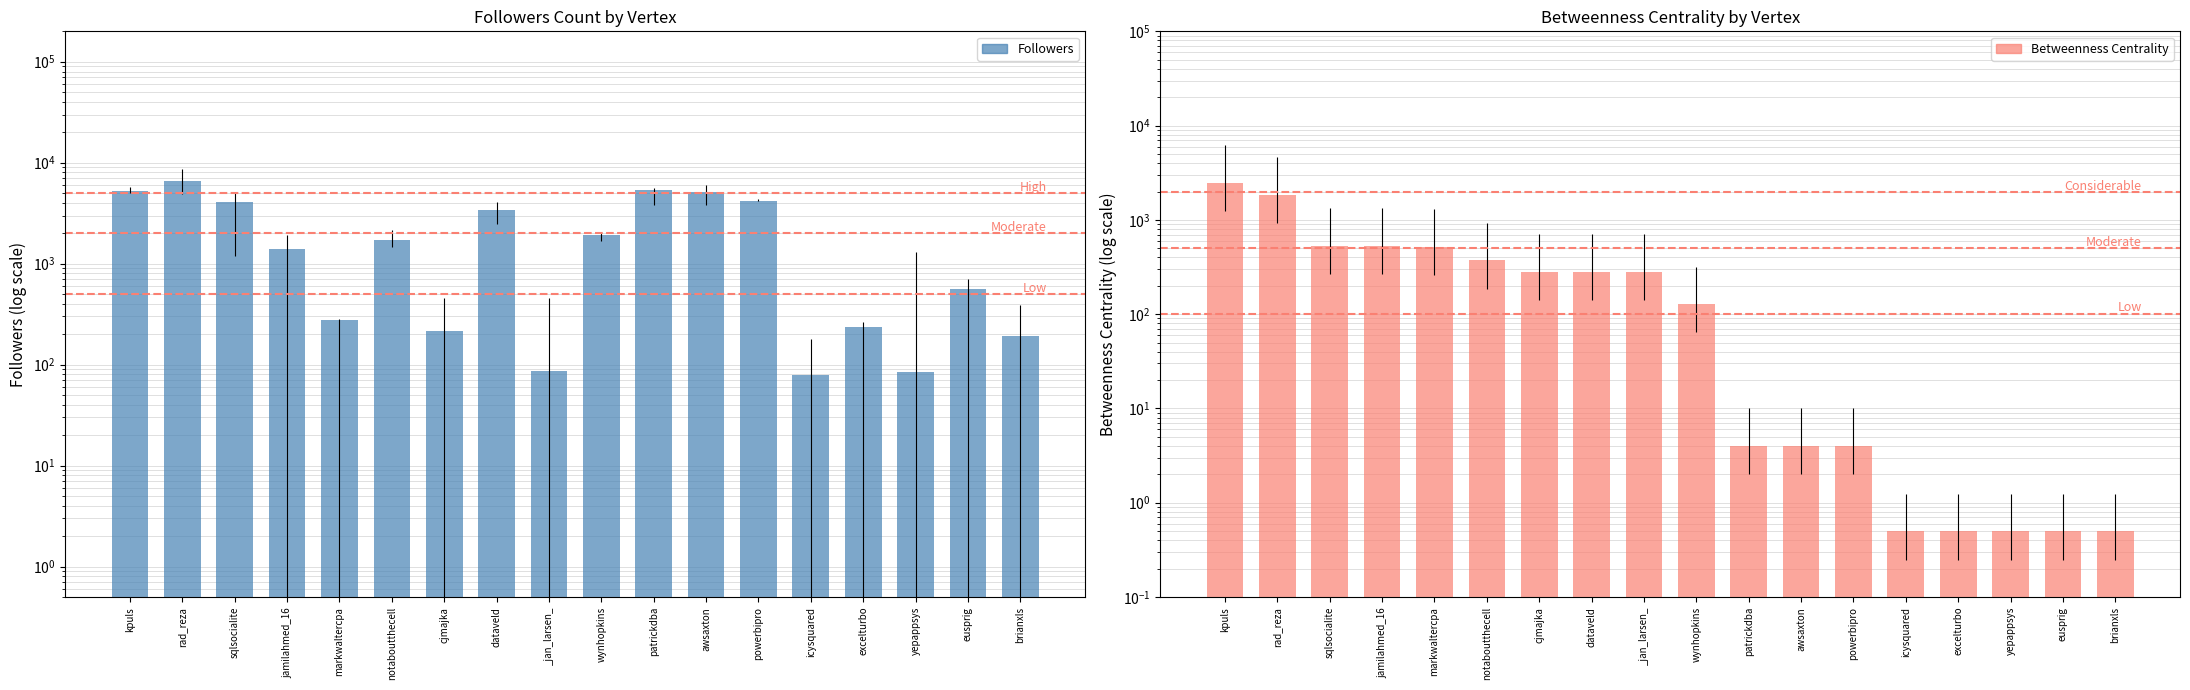

Does the chart contain stacked bars?

No